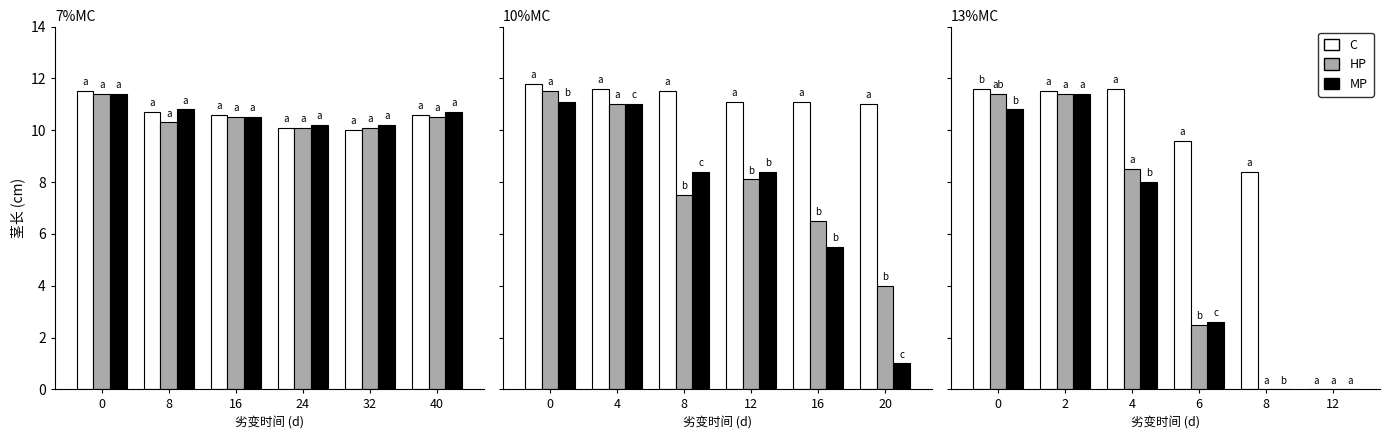

Reading right to left, transcribe all the data shown in this chart.

C: 0.0	8.4	9.6	11.6	11.5	11.6
HP: 0.0	0.0	2.5	8.5	11.4	11.4
MP: 0.0	0.0	2.6	8.0	11.4	10.8